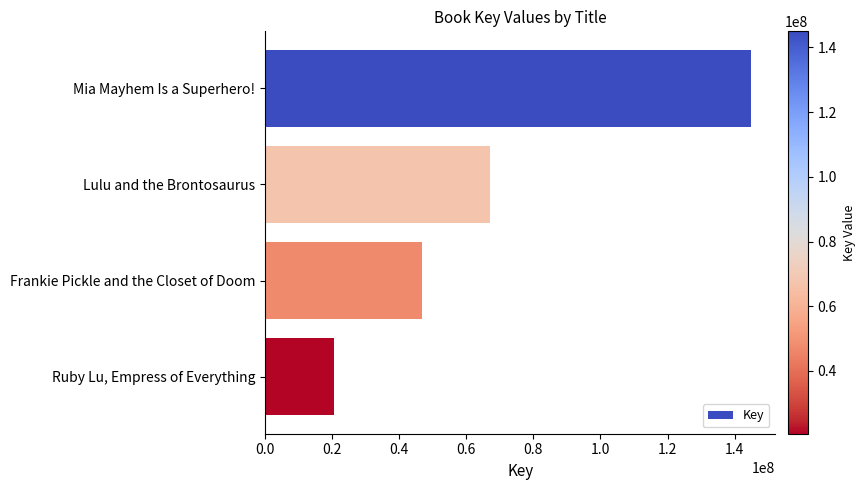

How many bars are there in total?

4